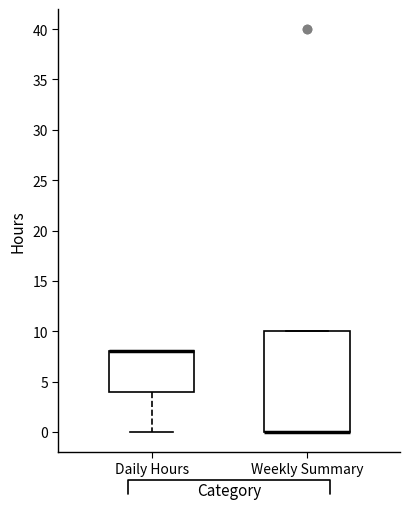

Comparing the boxes themselves (not the whiskers), which one is the tallest?

Weekly Summary